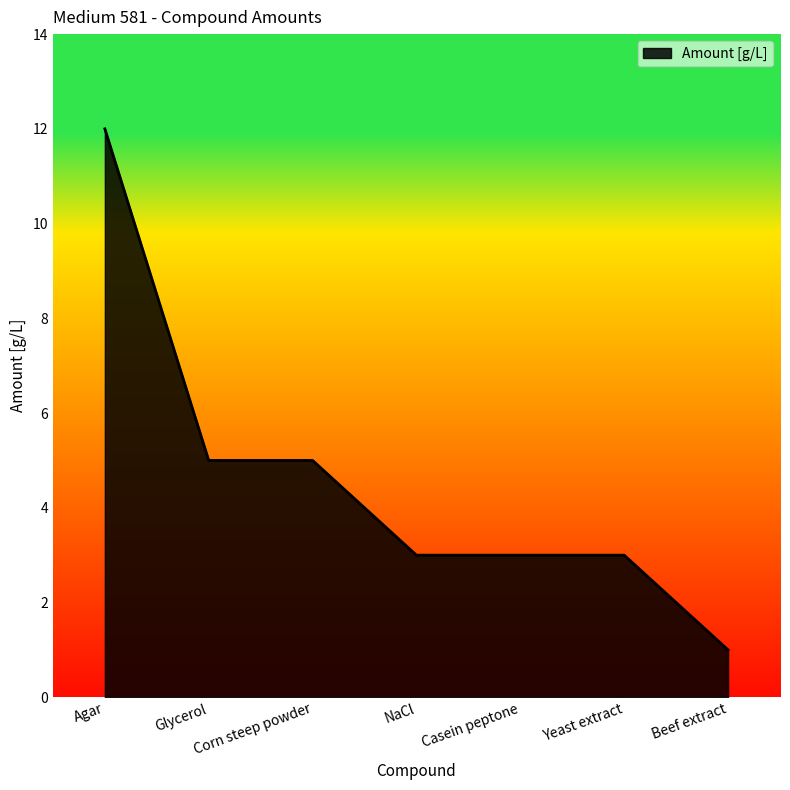

What position from the left is NaCl?

4